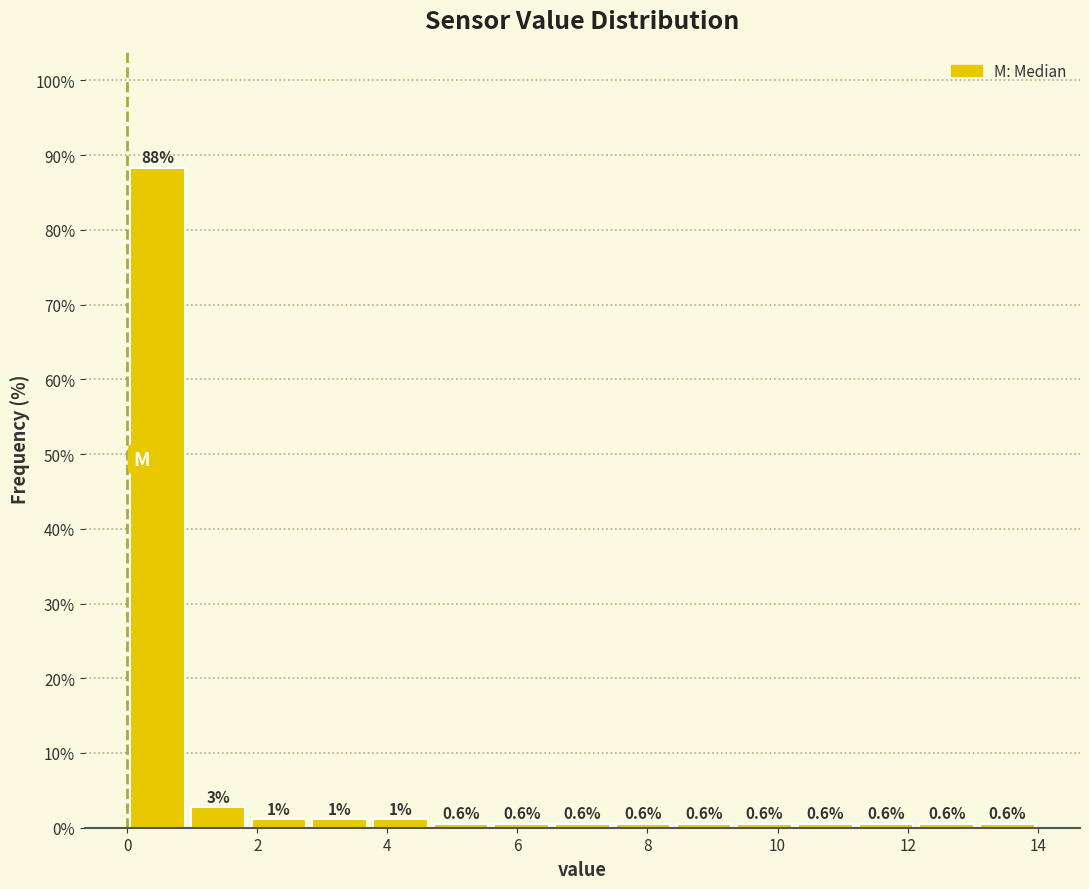

Over which range of the x-axis is the bar tallest?

0.0 to 1.0